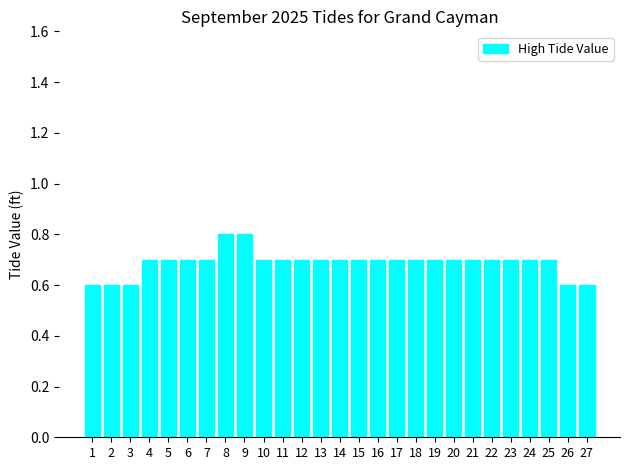

What is the difference between the second highest and second lowest values?

0.2